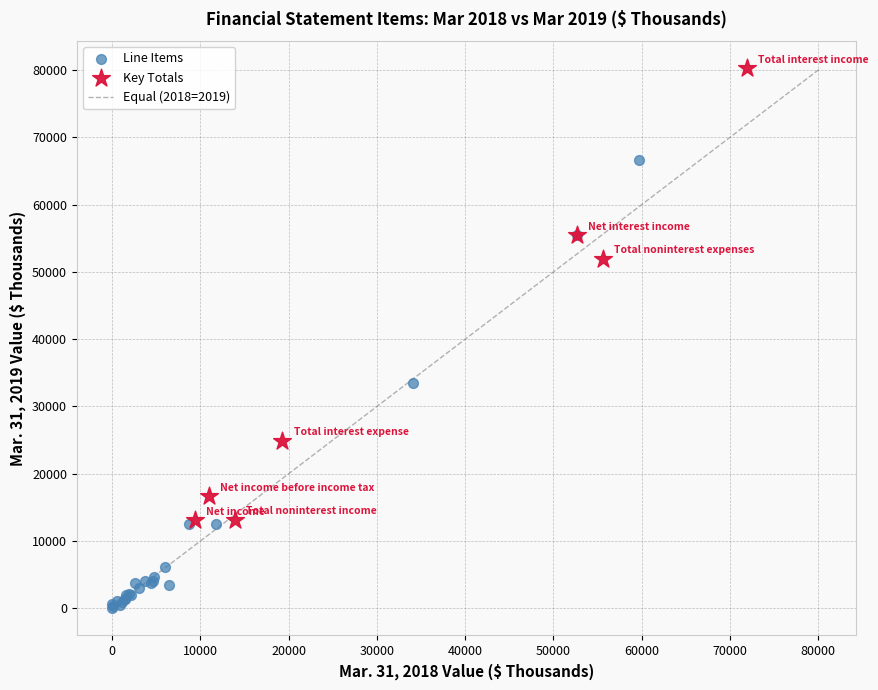

Which series reaches the minimum Y coordinate?

Line Items